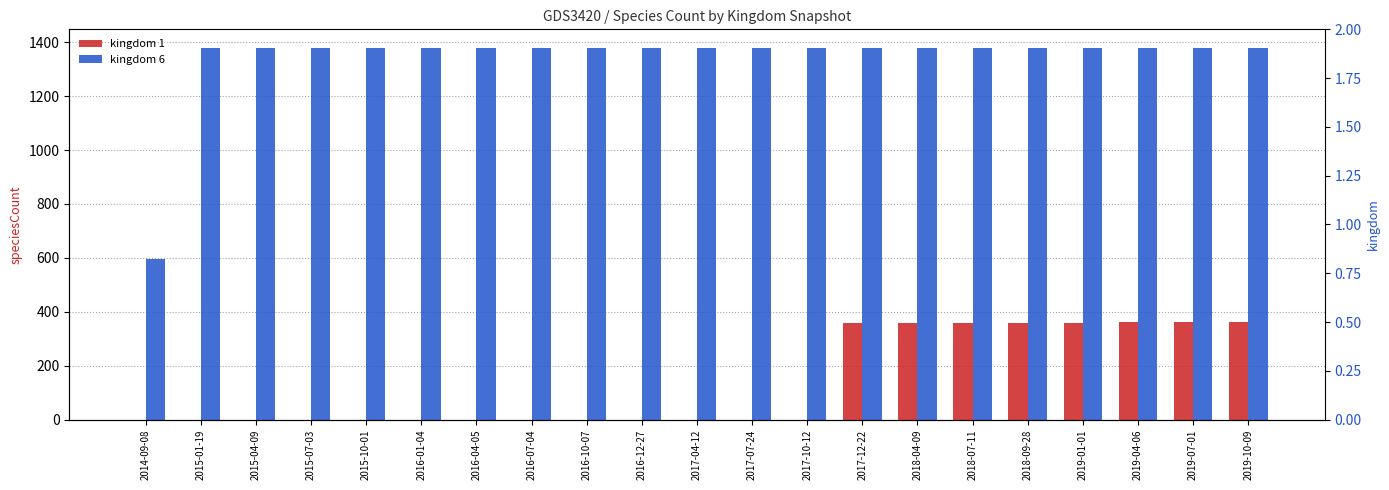

What is the label of the 6th bar from the left?

2016-01-04